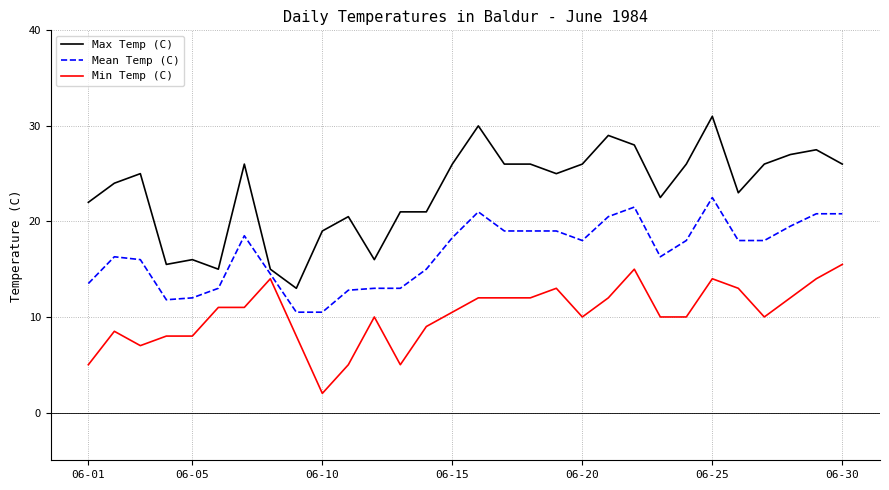

Which series has the largest total across all categories?

Max Temp (C)